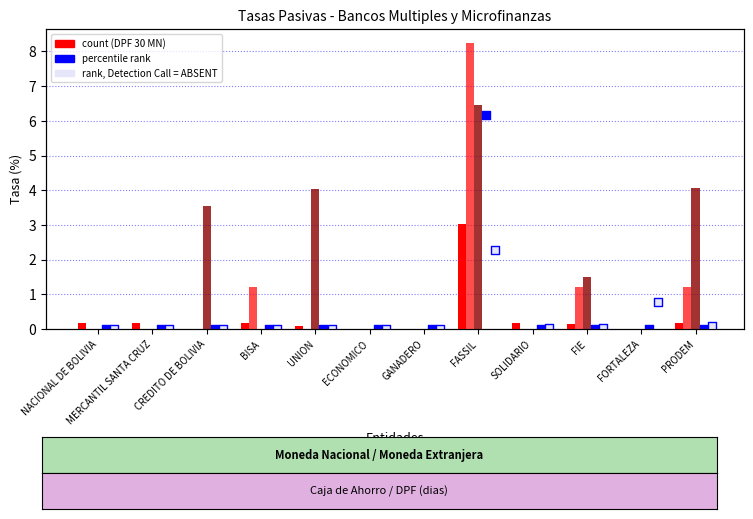

At how many categories does at least one series exceed 0?

12